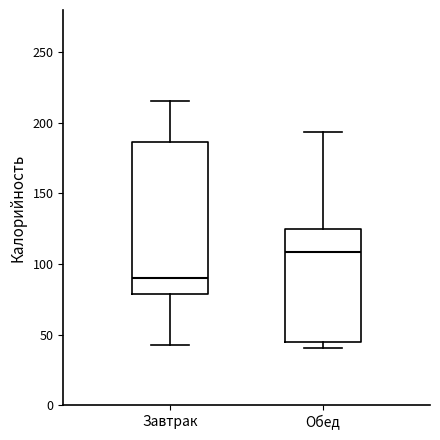

Reading left to right, read every box against the y-axis: the position of its median line, the range the box covers, and the ends of its whiskers. The values are not printed on the chart, so give them approximately, as read against the axis.

Завтрак: median 90, box 80 to 185, whiskers 45 to 215
Обед: median 110, box 45 to 125, whiskers 40 to 195